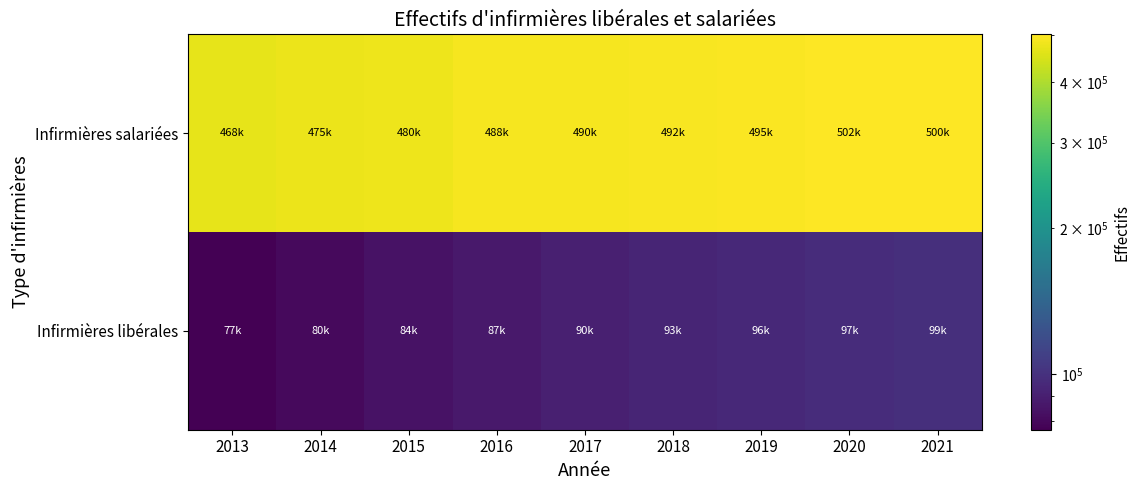

Which category has the lowest value across all series?

2013